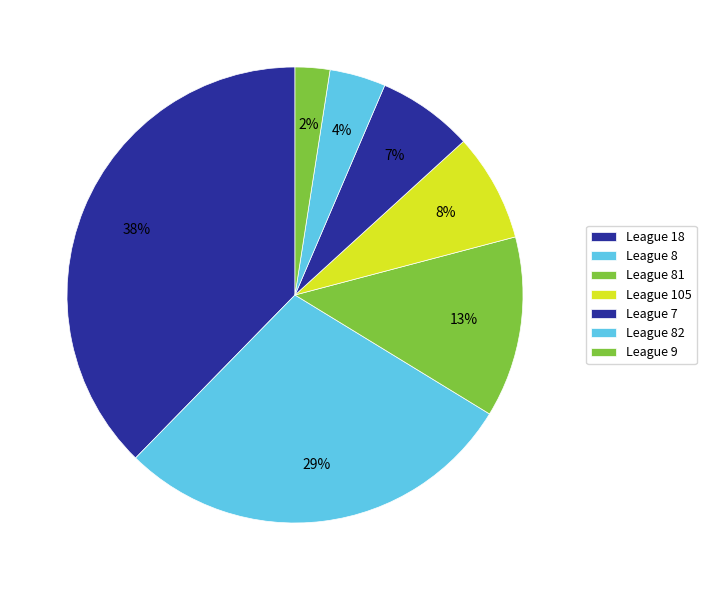

Count the number of slices in the pie.

7